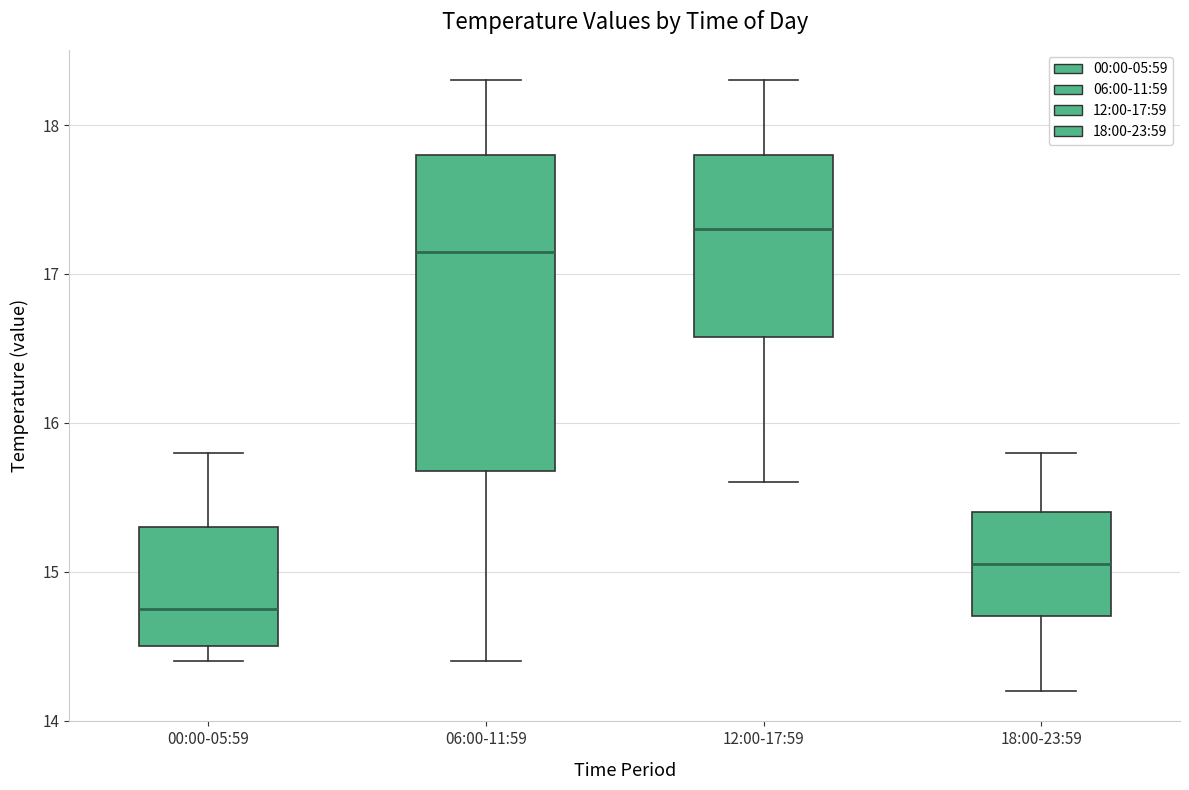

Comparing the boxes themselves (not the whiskers), which one is the tallest?

06:00-11:59